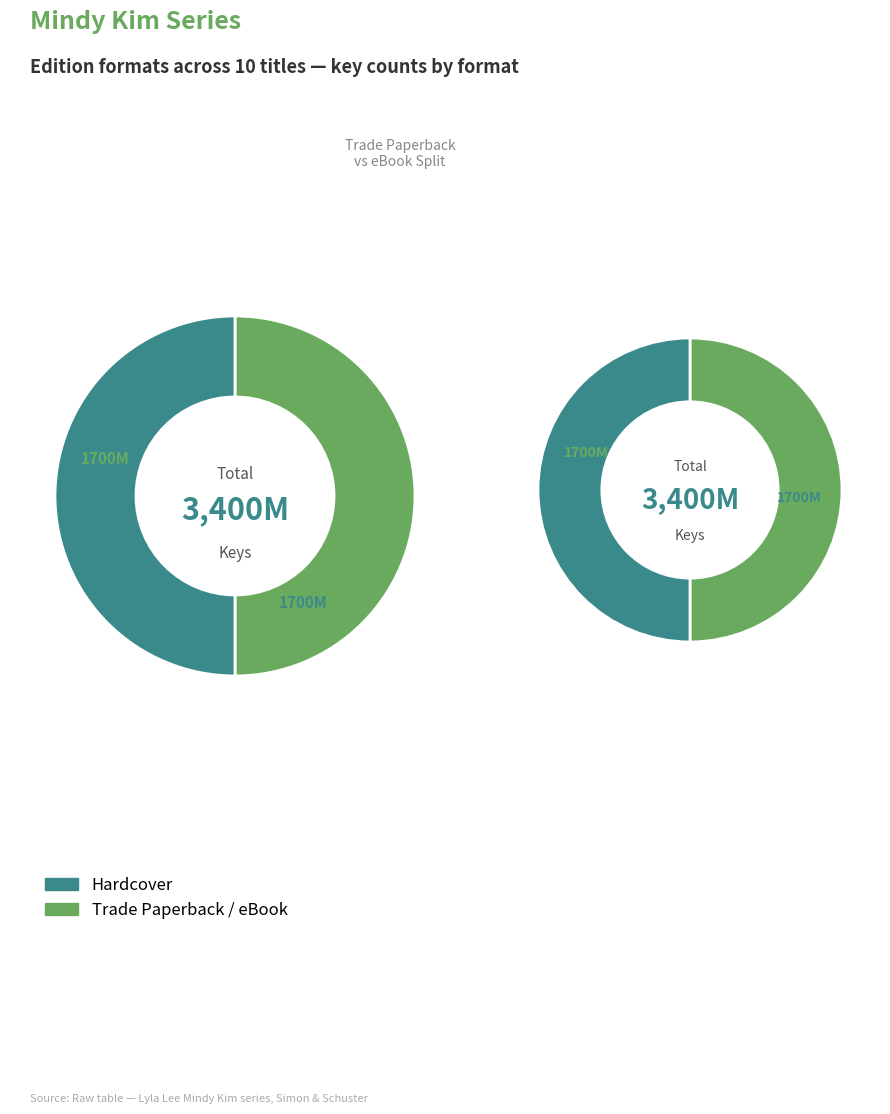

True or false: Mindy Kim and the Big Pizza Challenge accounts for 4% of the total.

False